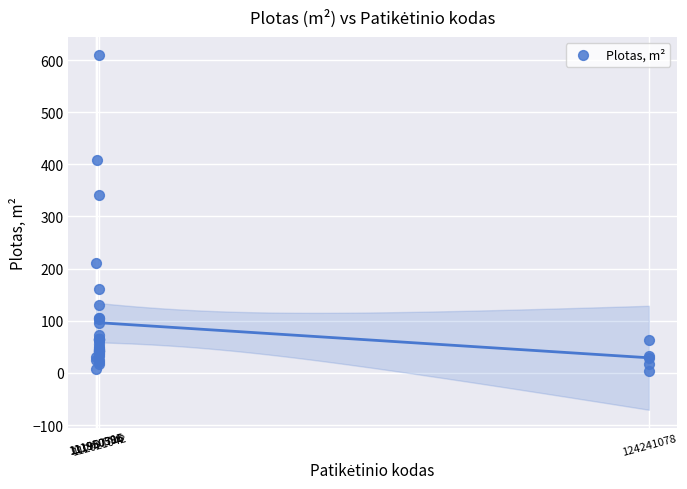

What Y value in the scatter plot is closest to 307?

340.6